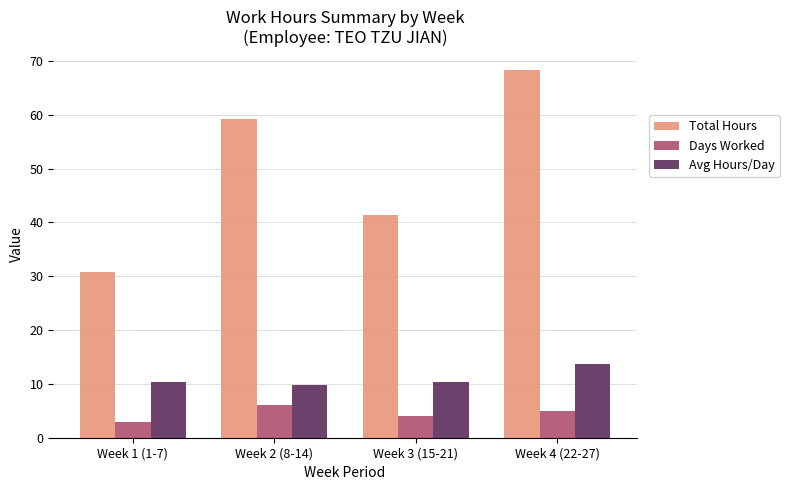

What are all the series names shown in the legend?

Total Hours, Days Worked, Avg Hours/Day